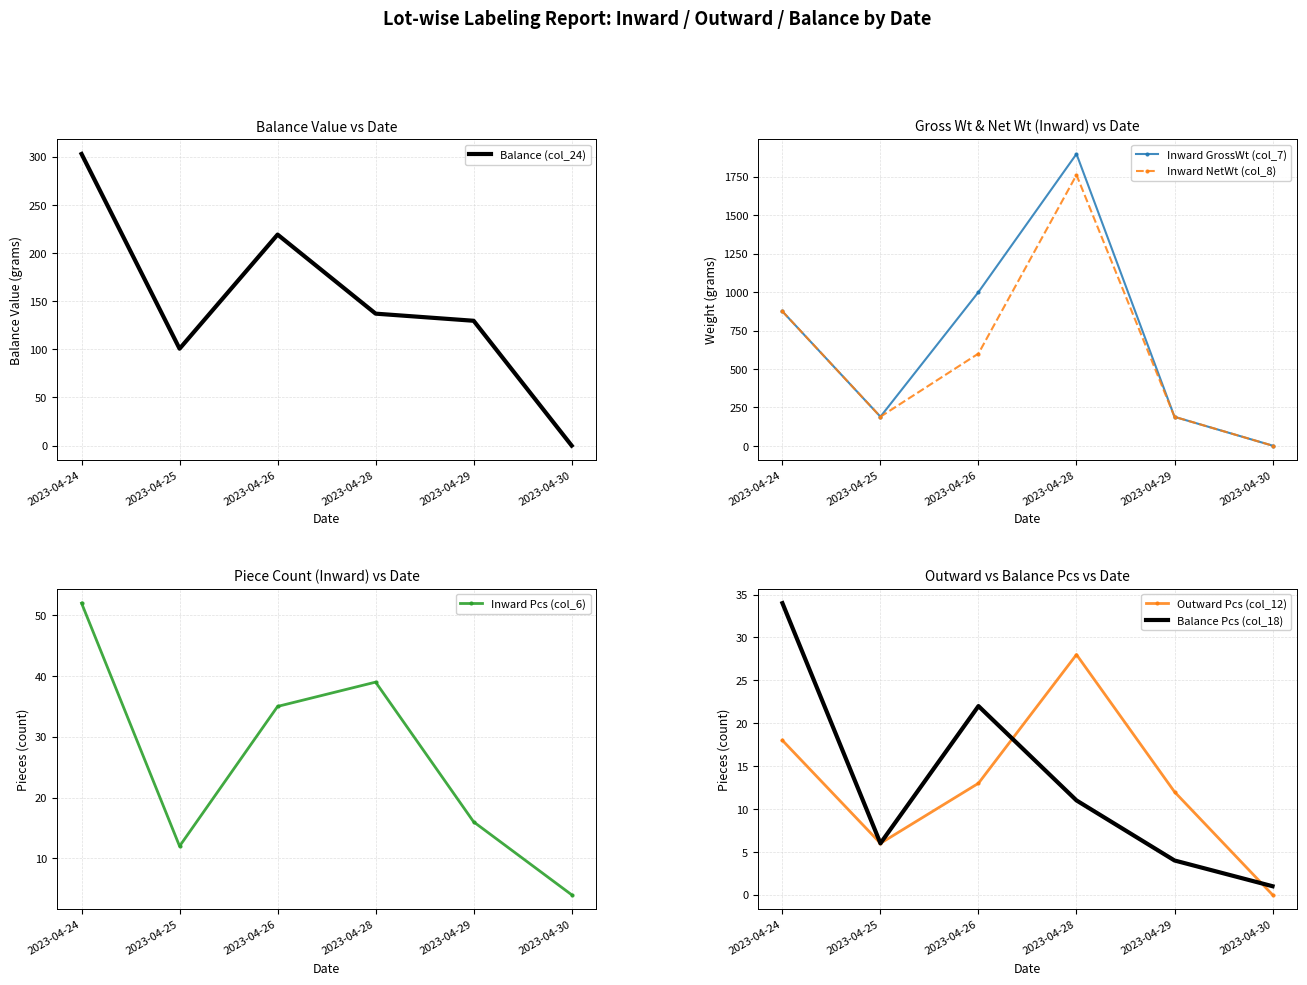

What is the sum of all Balance Pcs (col_18) values?

78